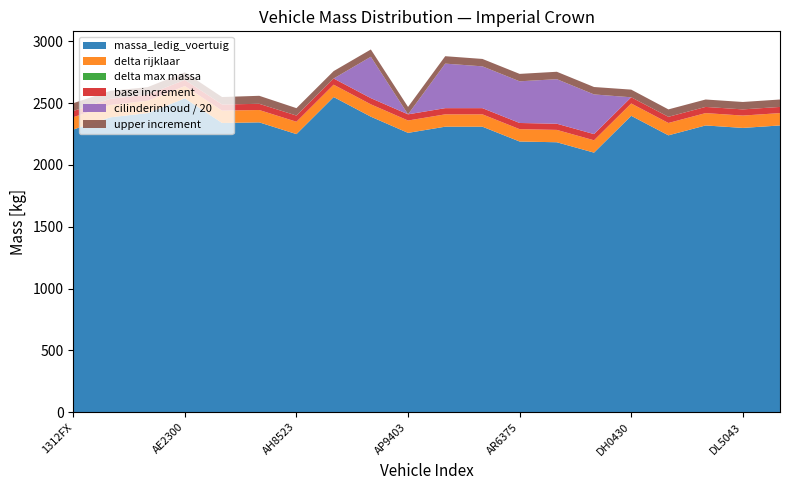

What is the highest value of the massa_ledig_voertuig series?

2550.0